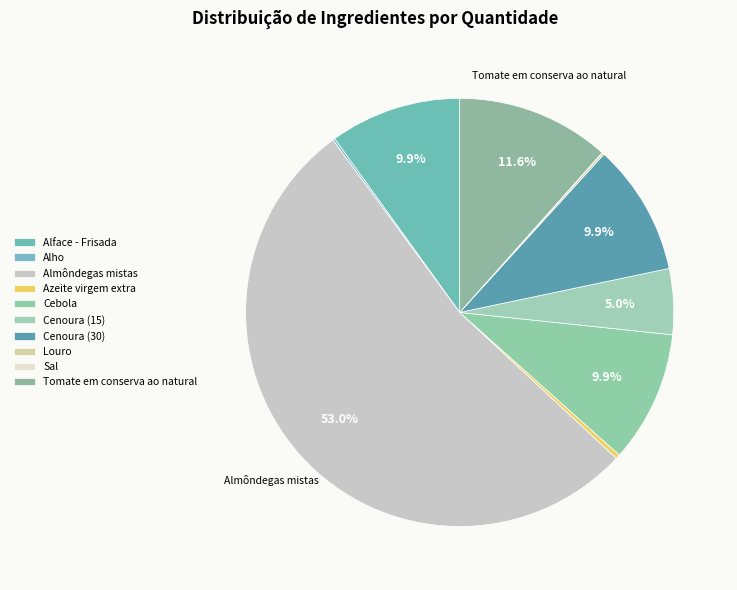

True or false: Alho accounts for 15% of the total.

False